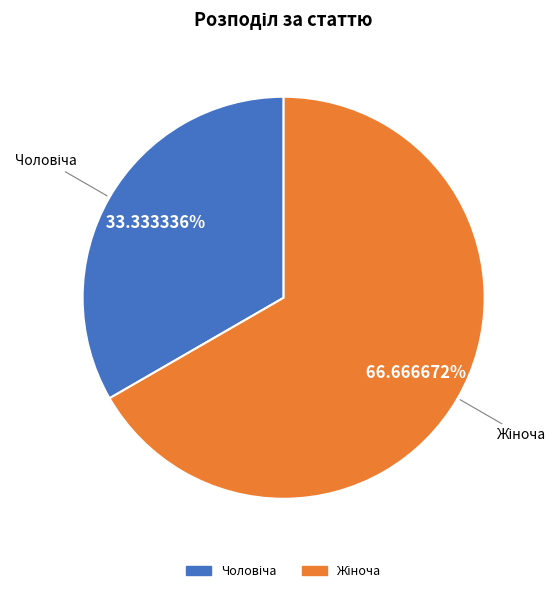

Does Жіноча represent more than half of the total?

Yes